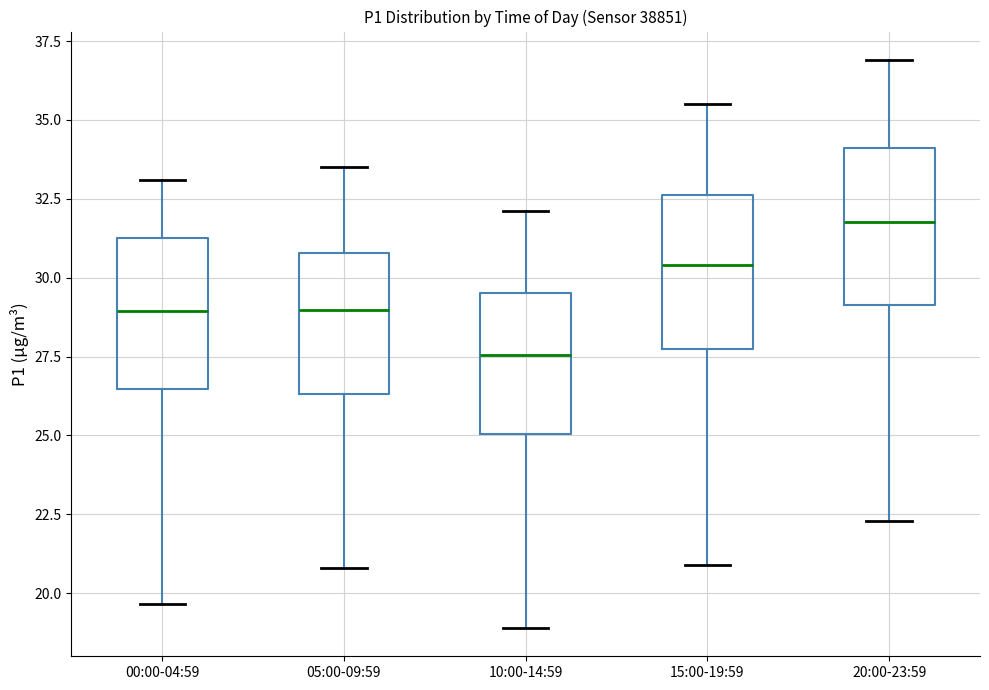

Where does the lower whisker of the box for 15:00-19:59 end on the y-axis? The values are not printed on the chart, so give them approximately, as read against the axis.

21.0